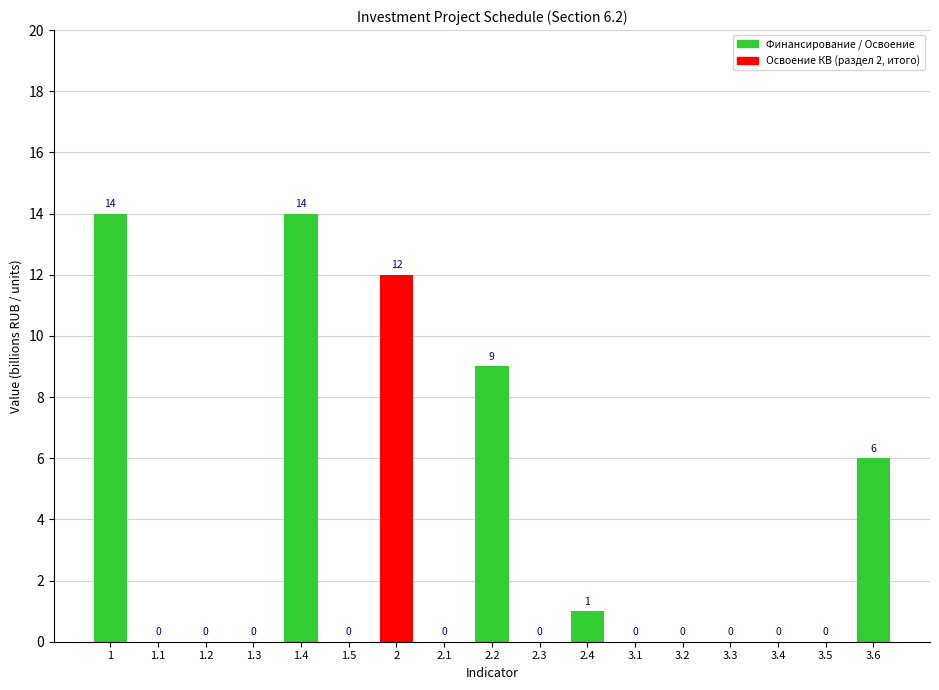

What is the change in value from 1.4 to 3.3?

-14